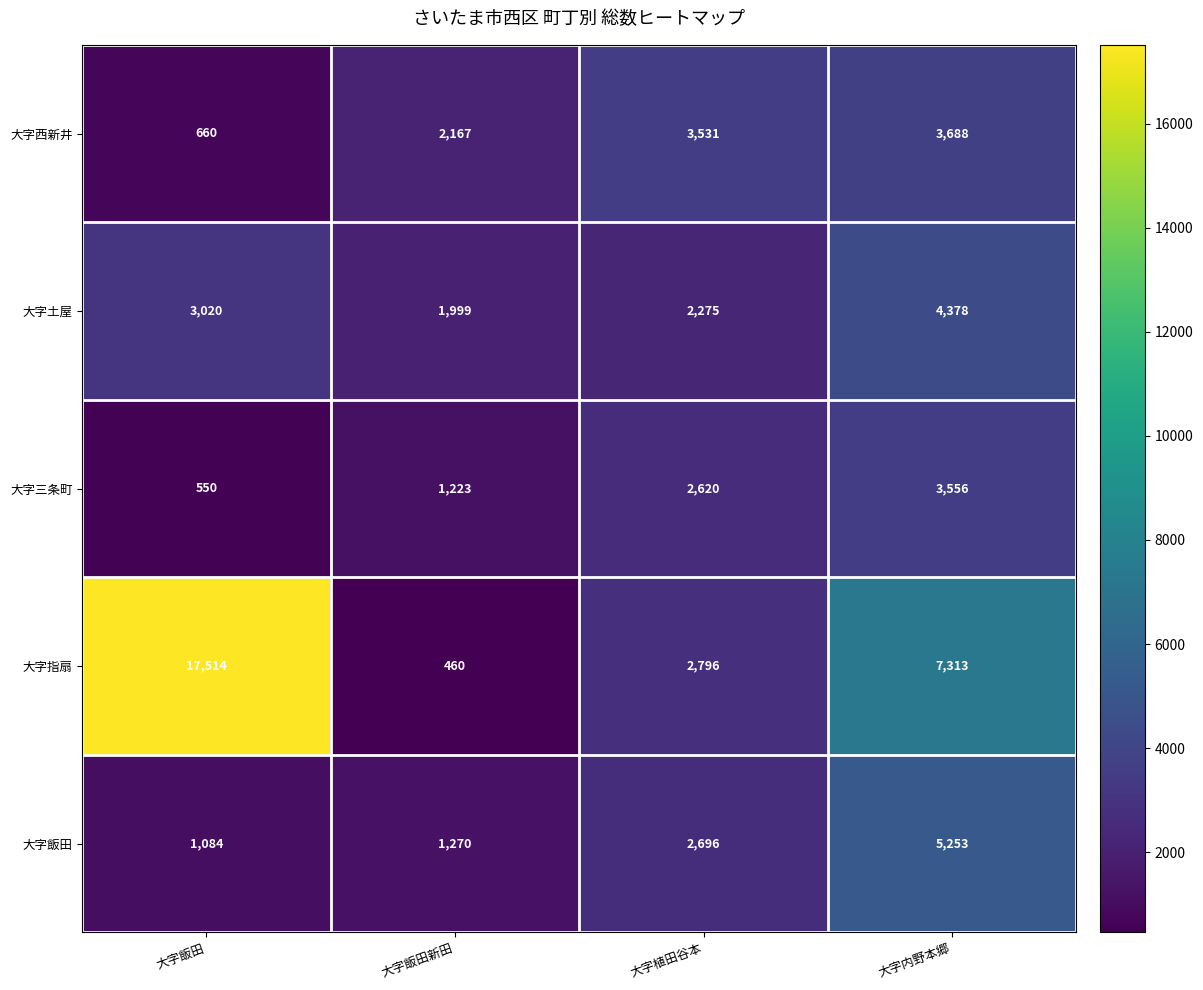

Which series changed the most between 大字飯田新田 and 大字植田谷本?

大字指扇